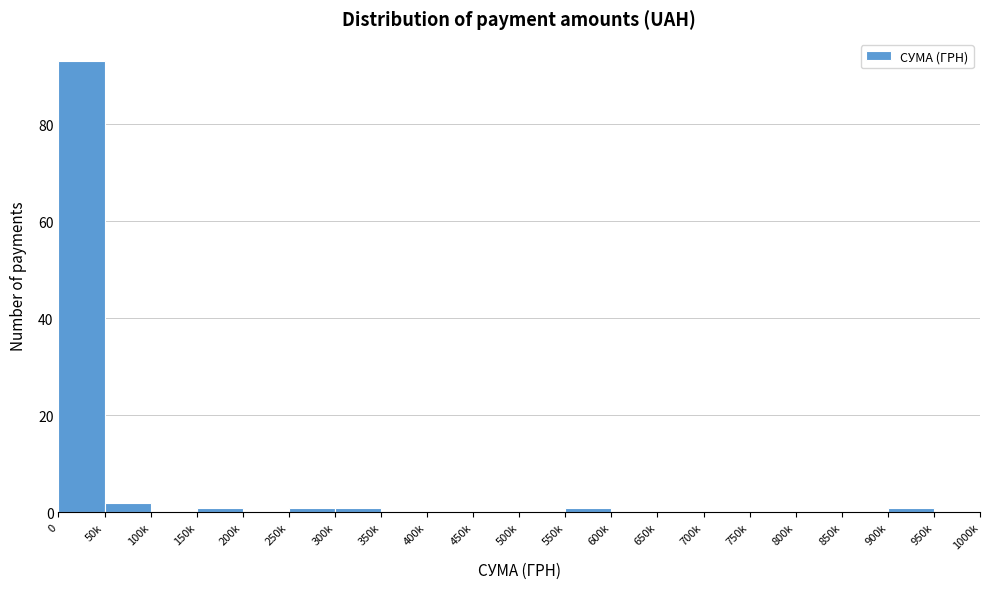

Reading left to right, extract all data points from this chart.

0=93	50k=2	100k=0	150k=1	200k=0	250k=1	300k=1	350k=0	400k=0	450k=0	500k=0	550k=1	600k=0	650k=0	700k=0	750k=0	800k=0	850k=0	900k=1	950k=0